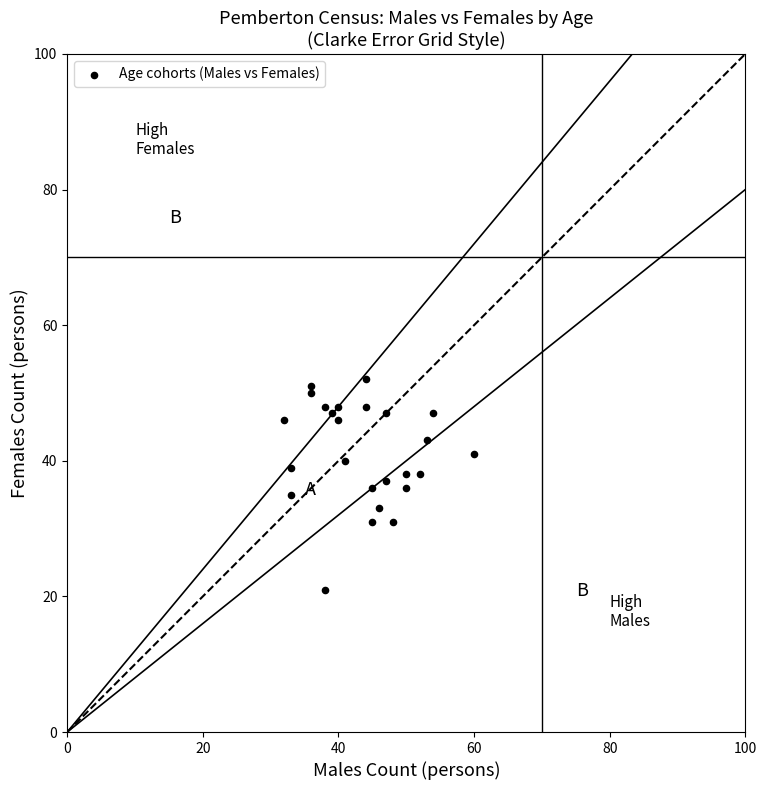

What is the range of Y values (max minus min)?

31